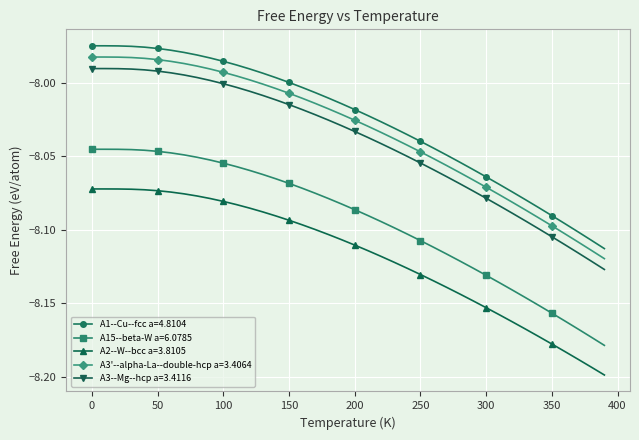

True or false: A3--Mg--hcp a=3.4116 and A2--W--bcc a=3.8105 cross at least once.

False